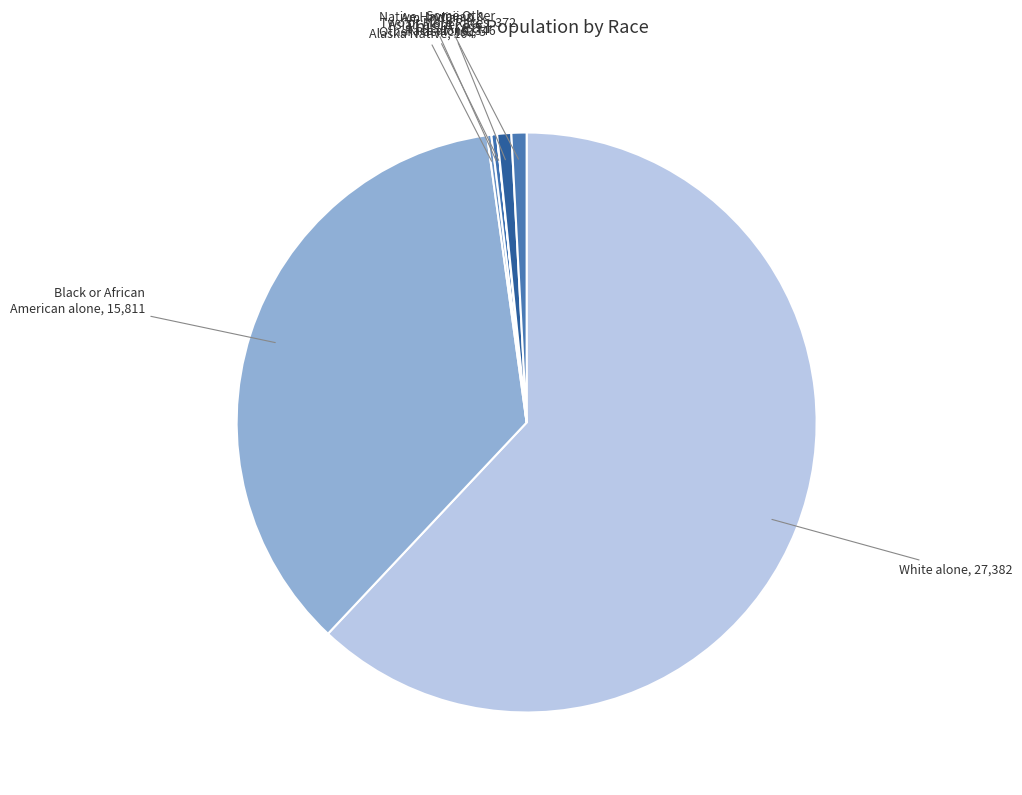

Which category has the biggest portion of the pie?

White alone